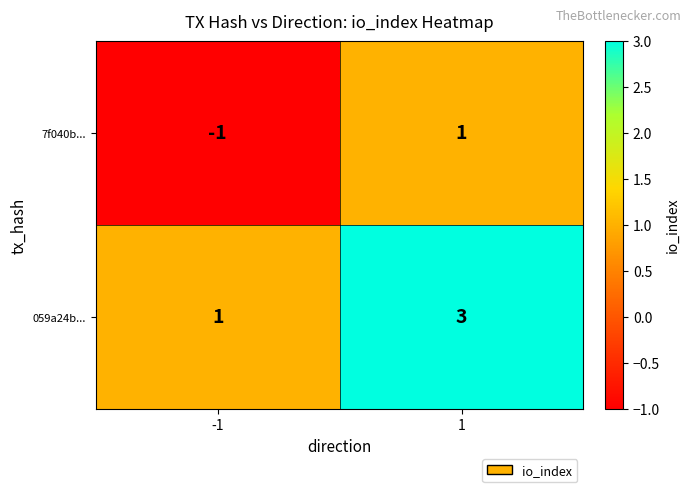

Which series has the largest total across all categories?

059a24b...